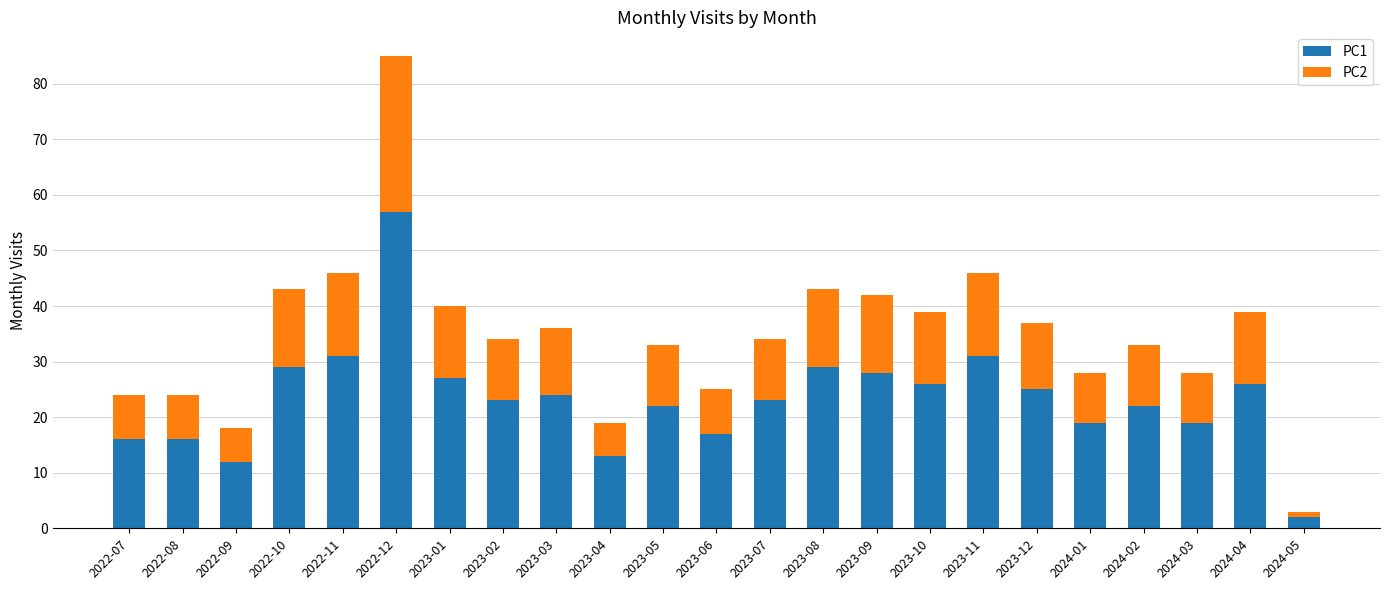

At which label does PC1 reach its peak?

2022-12